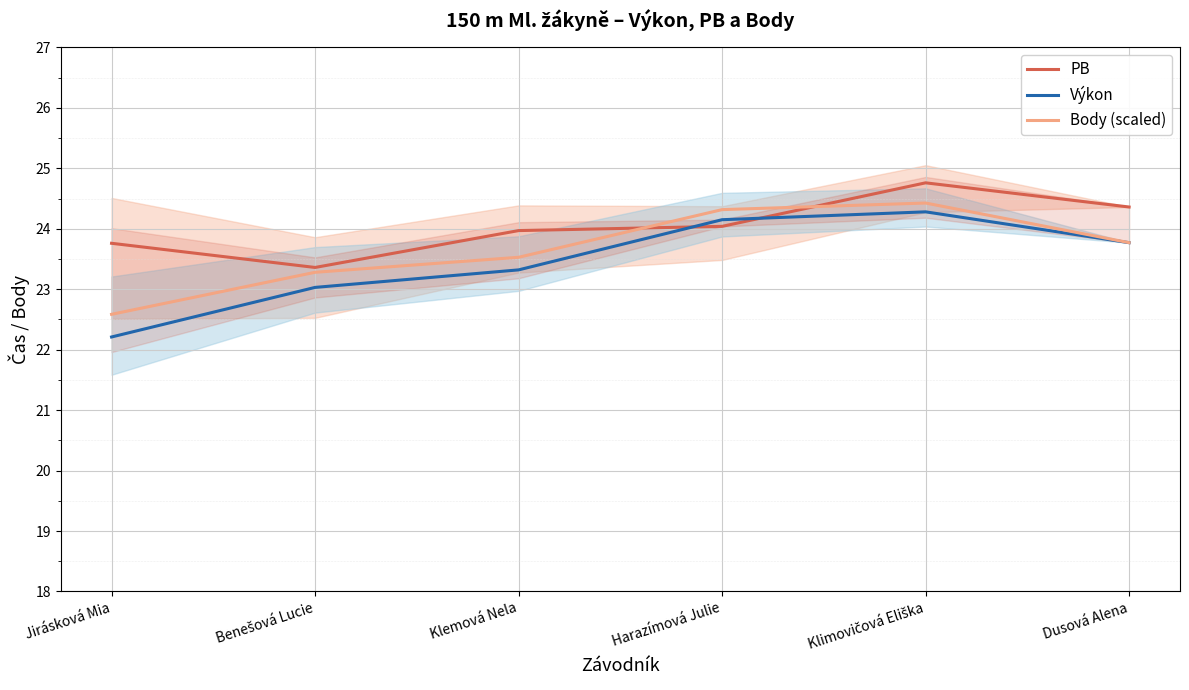

What is the approximate value of PB at Harazímová Julie?

24.0